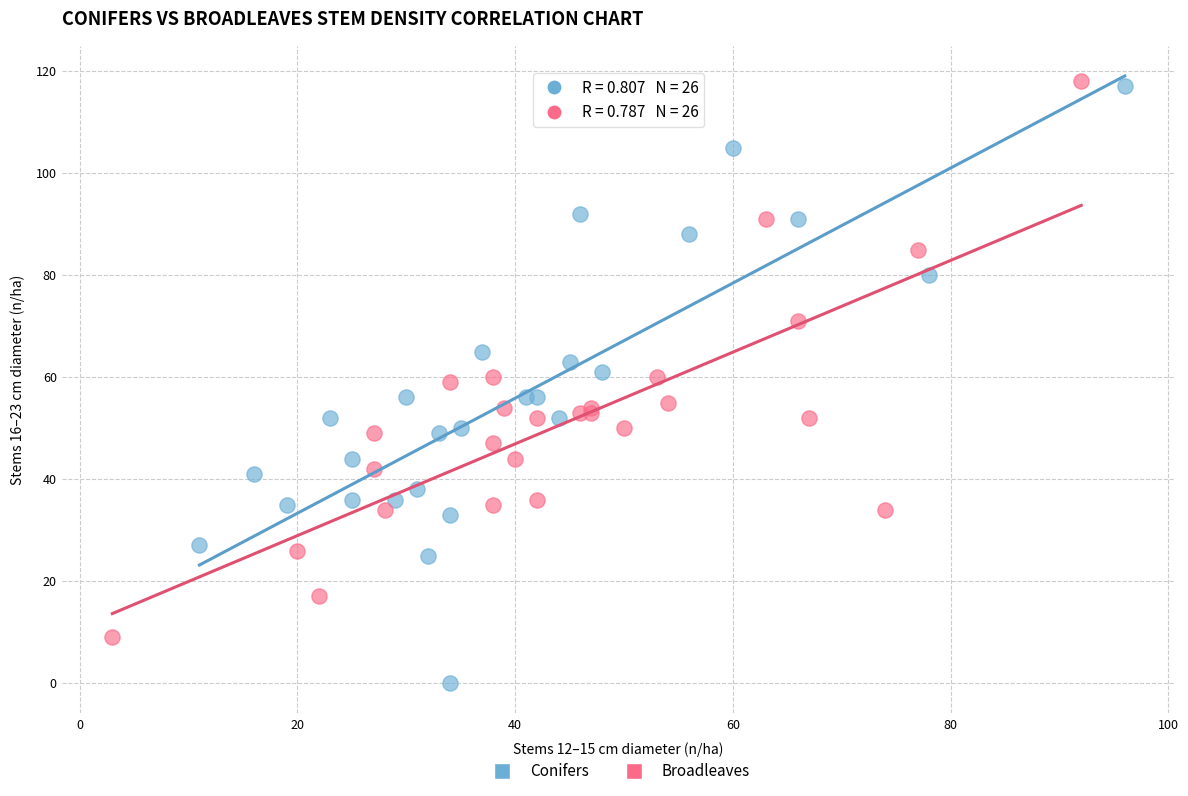

Which series contains the lowest Y value?

Conifers